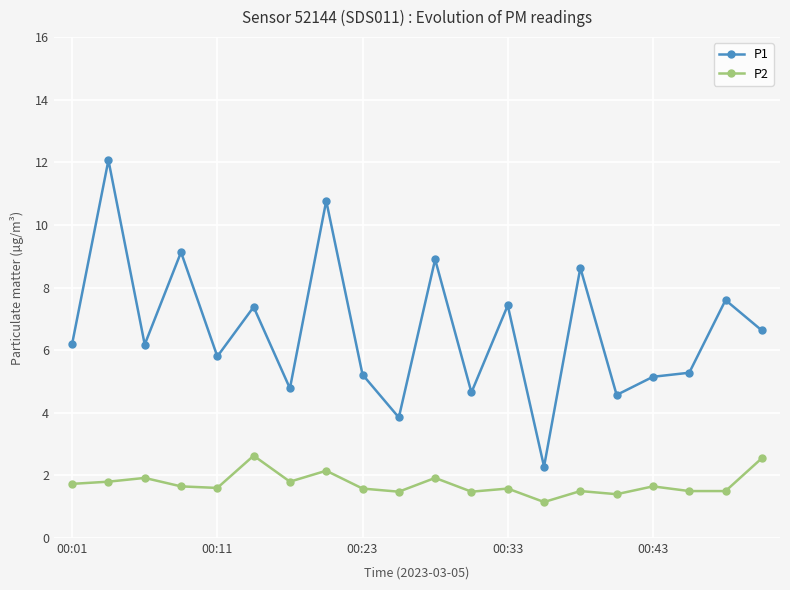

True or false: P2 and P1 intersect in this chart.

False